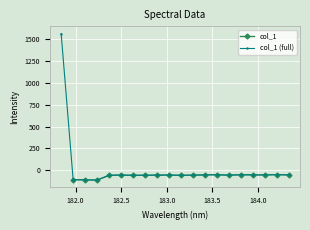

The value at 184.2046578328 is -73.3. True or false?

False